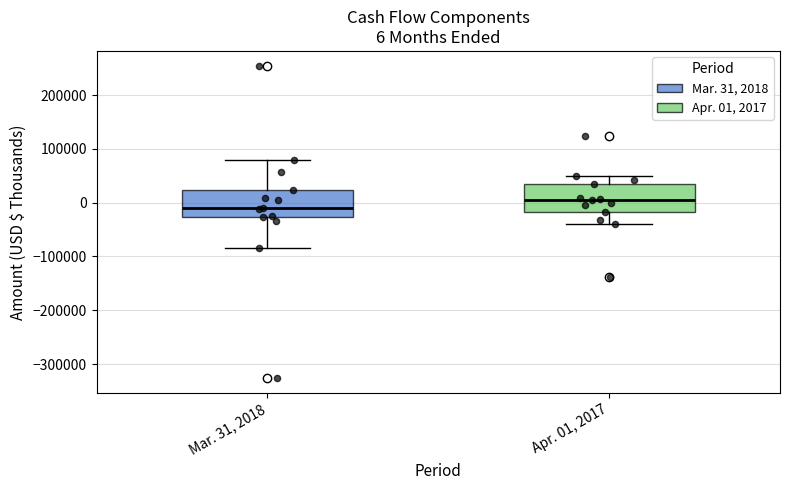

Which box's median line is the highest?

Apr. 01, 2017